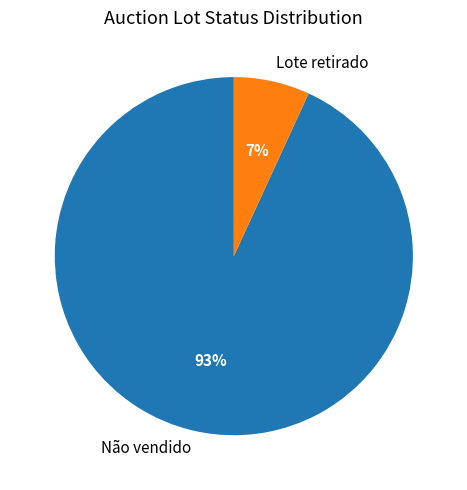

Is the sum of Lote retirado and Não vendido greater than half?

Yes